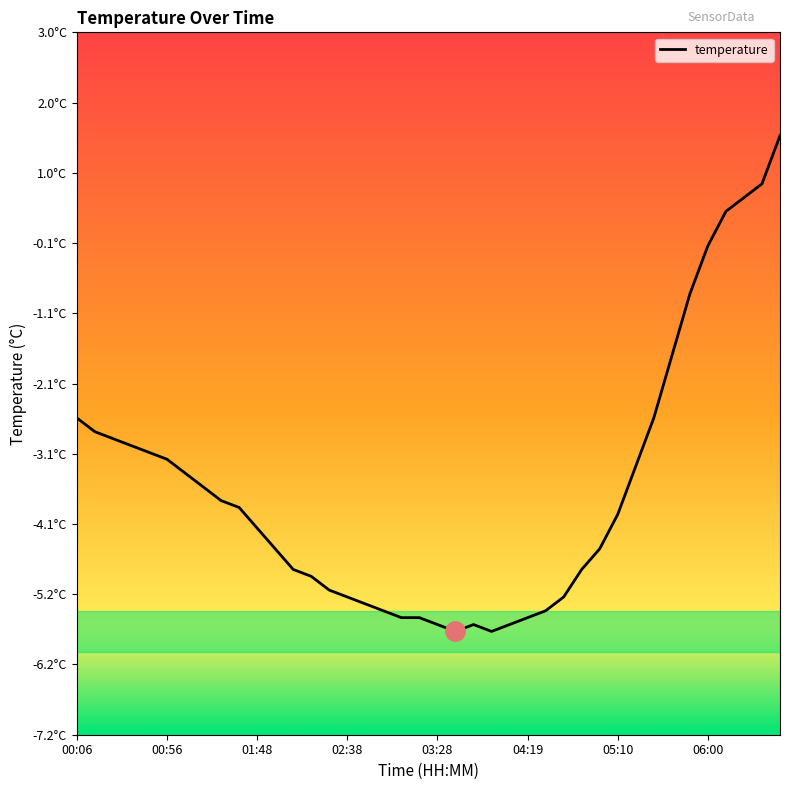

Between 00:16 and 03:08, which is larger?

00:16